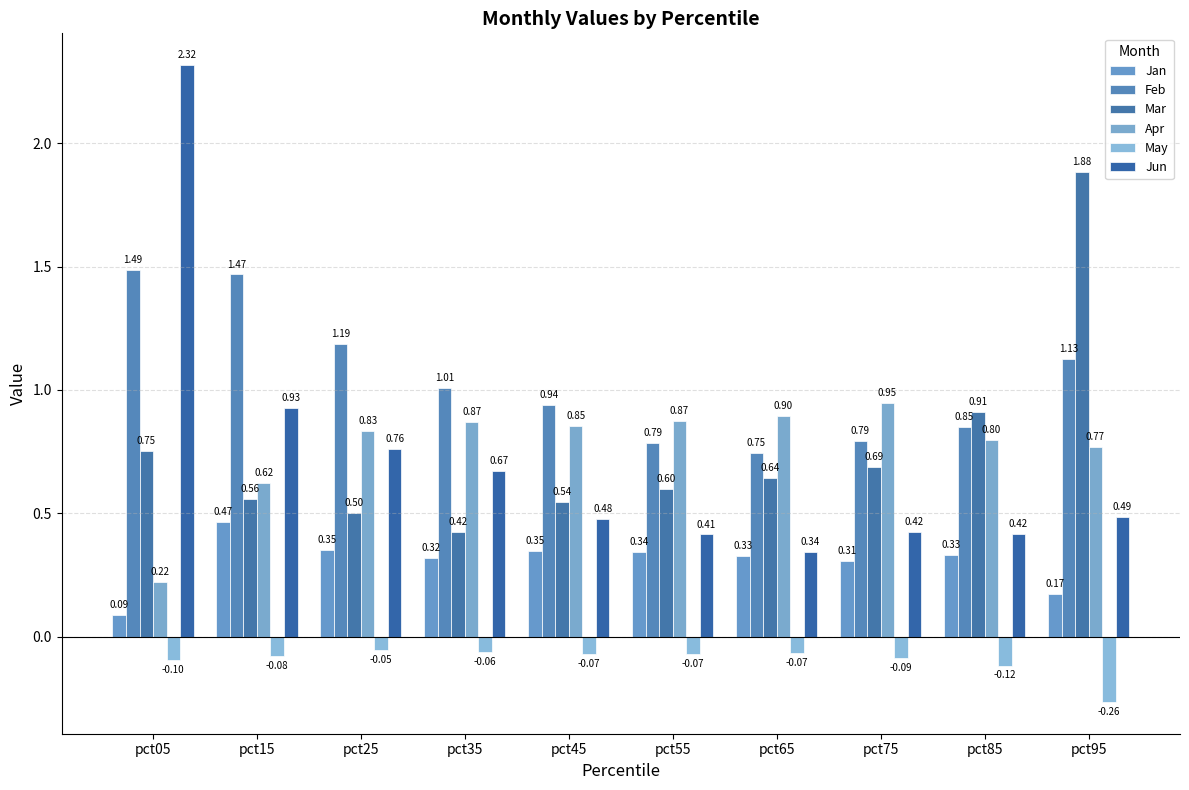

The May series shows -0.1 at pct45. True or false?

True